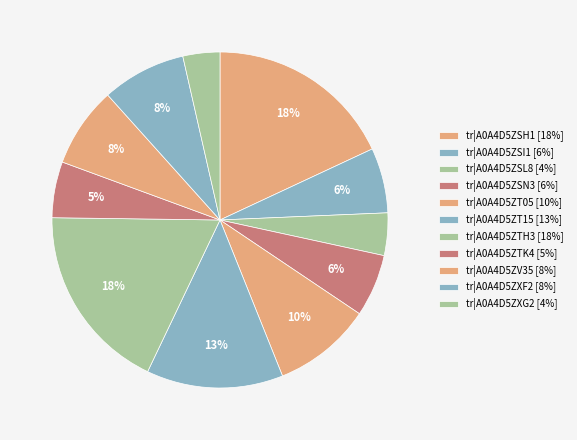

How many segments does this pie chart have?

11